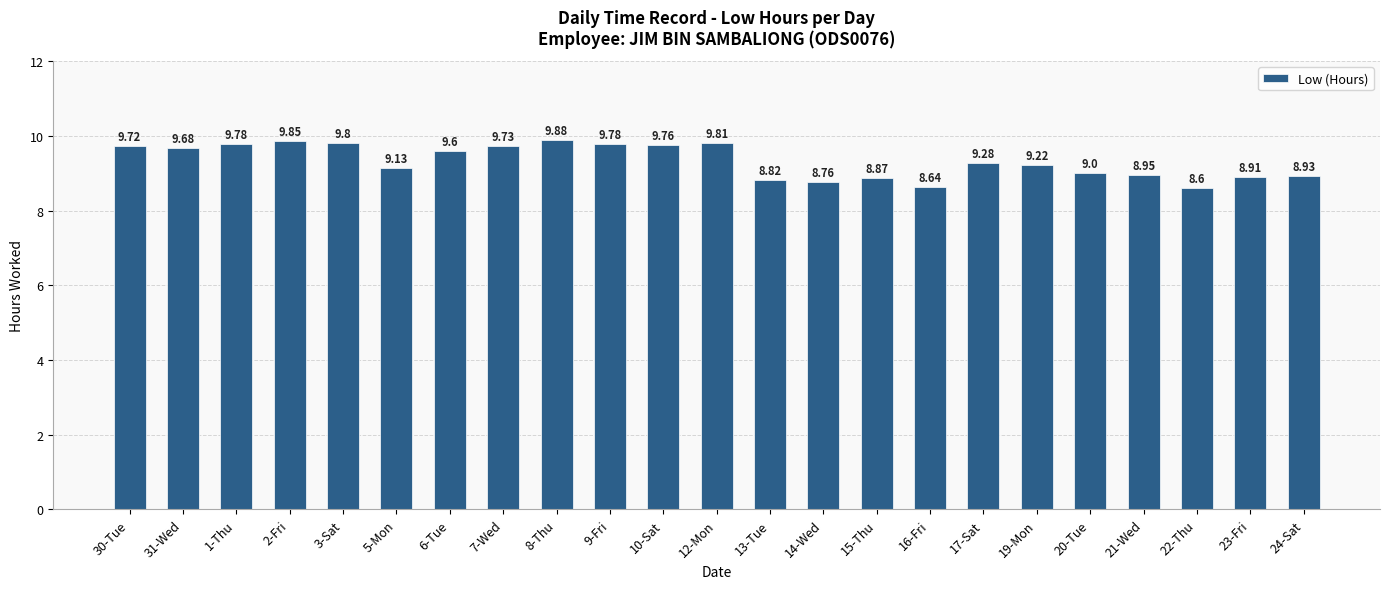

What is the average value?

9.3